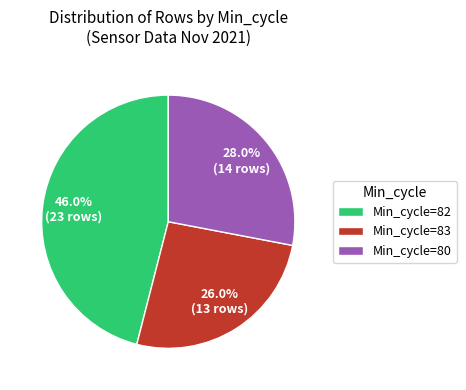

Which slice is the smallest?

Min_cycle=83